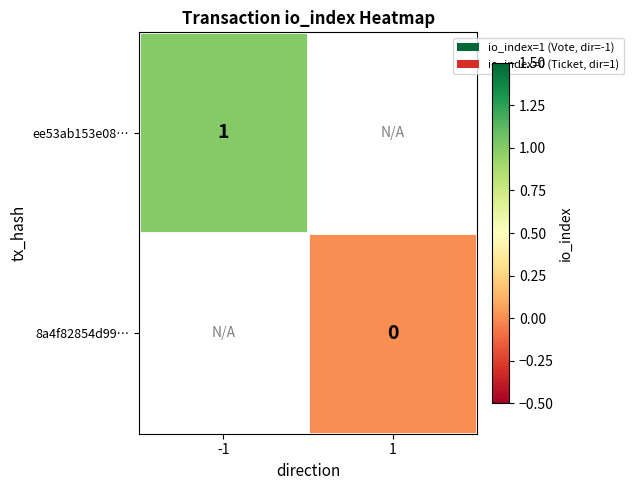

The value of ee53ab153e08… at -1 is 2. True or false?

False